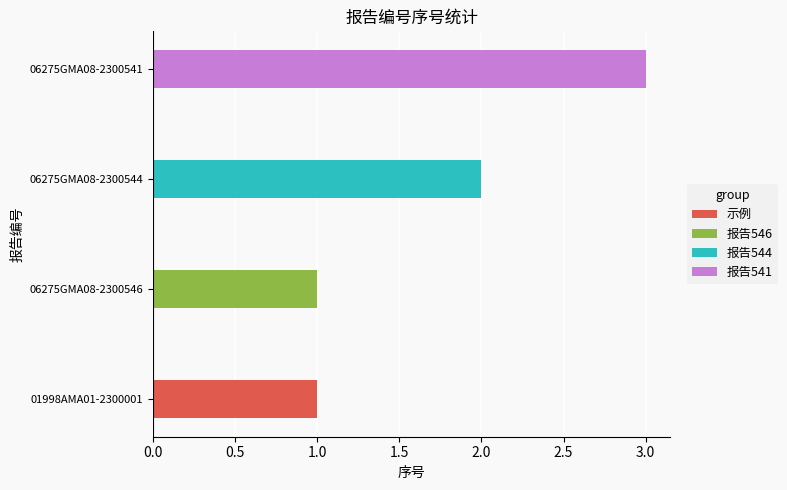

True or false: the data shows 2 at 广西三同工程勘察检测有限公司.

False